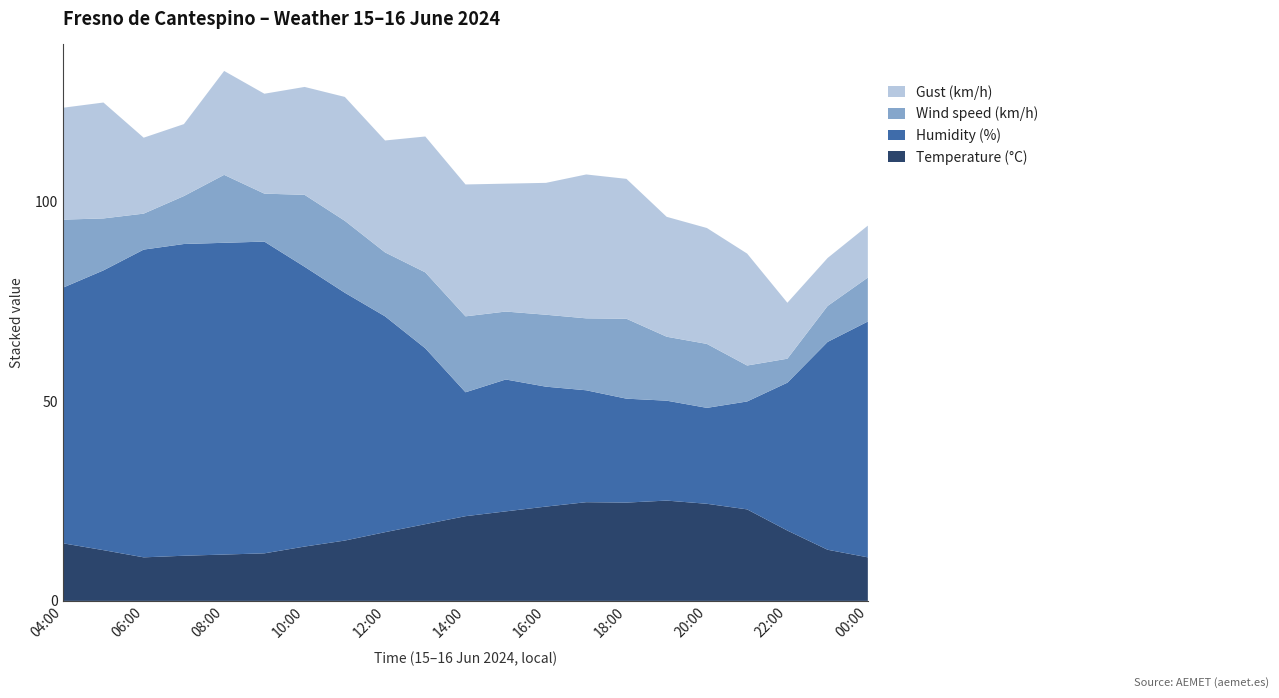

Reading left to right, transcribe all the data shown in this chart.

Temperature (°C): 04:00=14.4	05:00=12.7	06:00=10.9	07:00=11.3	08:00=11.6	09:00=11.9	10:00=13.6	11:00=15.1	12:00=17.2	13:00=19.2	14:00=21.2	15:00=22.4	16:00=23.6	17:00=24.7	18:00=24.6	19:00=25.1	20:00=24.3	21:00=22.9	22:00=17.6	23:00=12.8	00:00=10.9
Humidity (%): 04:00=64.0	05:00=70.0	06:00=77.0	07:00=78.0	08:00=78.0	09:00=78.0	10:00=70.0	11:00=62.0	12:00=54.0	13:00=44.0	14:00=31.0	15:00=33.0	16:00=30.0	17:00=28.0	18:00=26.0	19:00=25.0	20:00=24.0	21:00=27.0	22:00=37.0	23:00=52.0	00:00=59.0
Wind speed (km/h): 04:00=17.0	05:00=13.0	06:00=9.0	07:00=12.0	08:00=17.0	09:00=12.0	10:00=18.0	11:00=18.0	12:00=16.0	13:00=19.0	14:00=19.0	15:00=17.0	16:00=18.0	17:00=18.0	18:00=20.0	19:00=16.0	20:00=16.0	21:00=9.0	22:00=6.0	23:00=9.0	00:00=11.0
Gust (km/h): 04:00=28.0	05:00=29.0	06:00=19.0	07:00=18.0	08:00=26.0	09:00=25.0	10:00=27.0	11:00=31.0	12:00=28.0	13:00=34.0	14:00=33.0	15:00=32.0	16:00=33.0	17:00=36.0	18:00=35.0	19:00=30.0	20:00=29.0	21:00=28.0	22:00=14.0	23:00=12.0	00:00=13.0